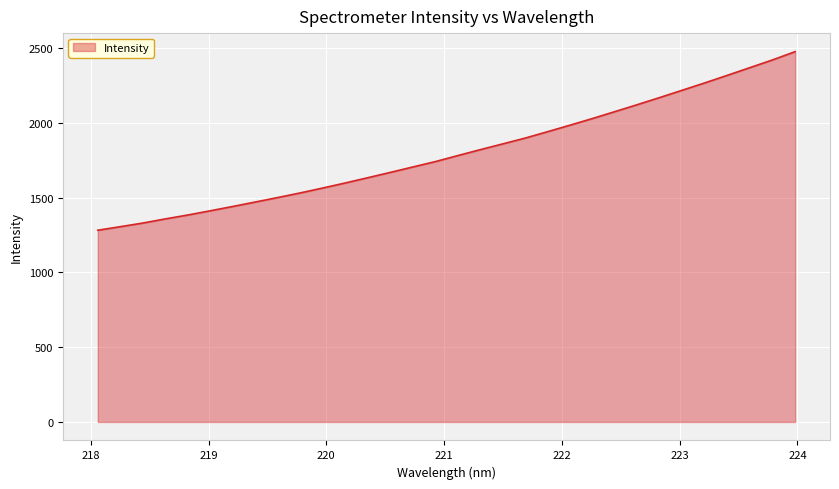

What is the maximum value shown in the chart?

2477.3